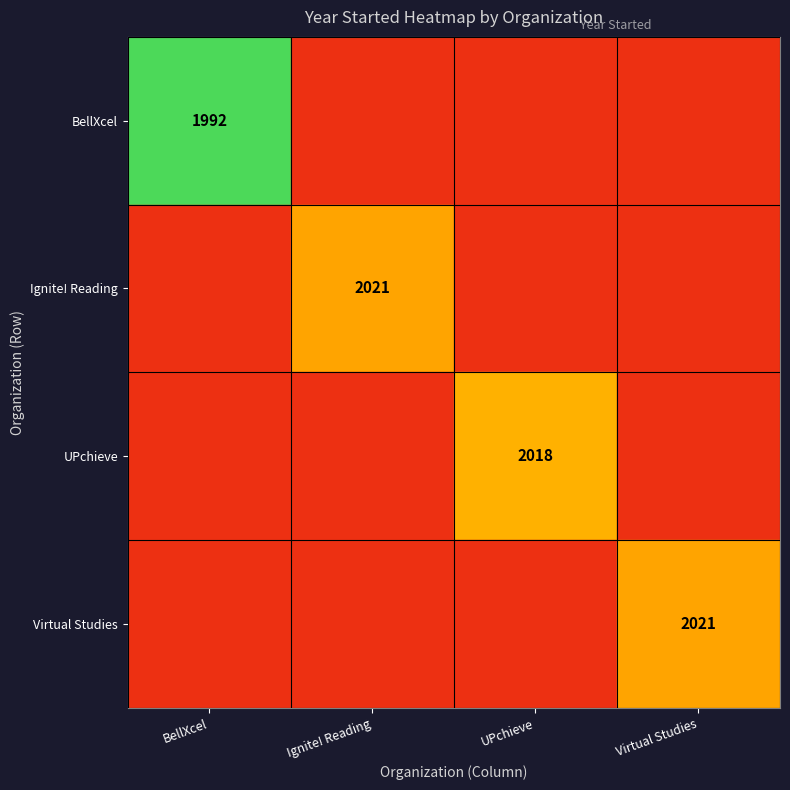

Rank the categories by Ignite! Reading value from lowest to highest.

BellXcel, UPchieve, Virtual Studies, Ignite! Reading